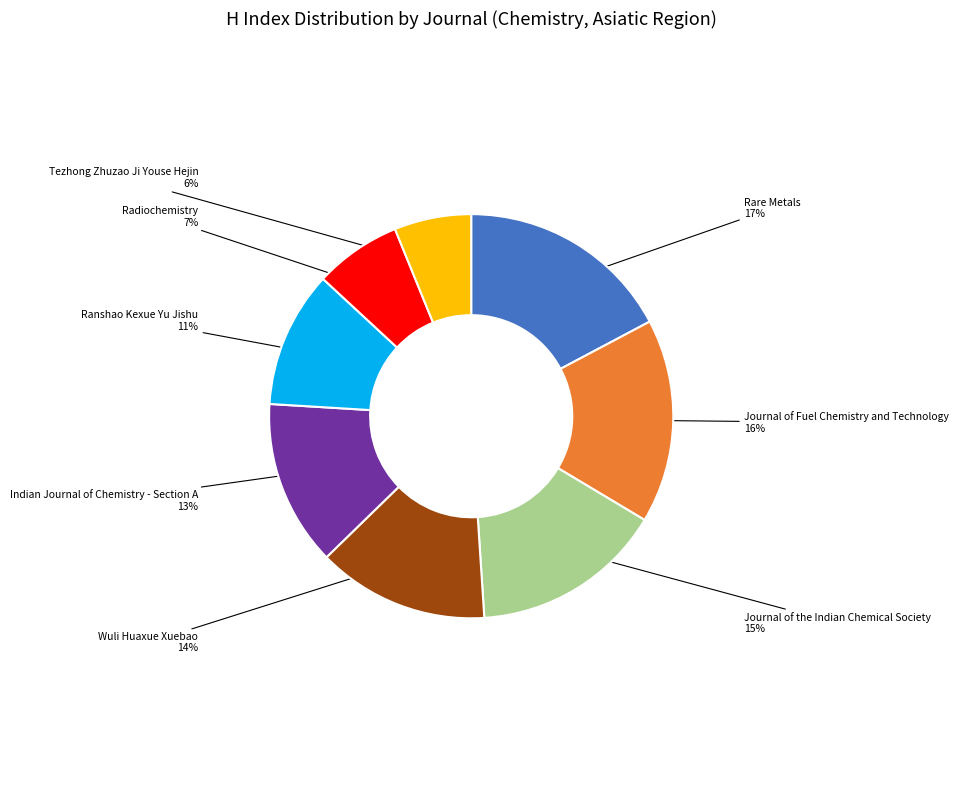

To the nearest percent, what is the combined percentage of Radiochemistry and Ranshao Kexue Yu Jishu?

18%